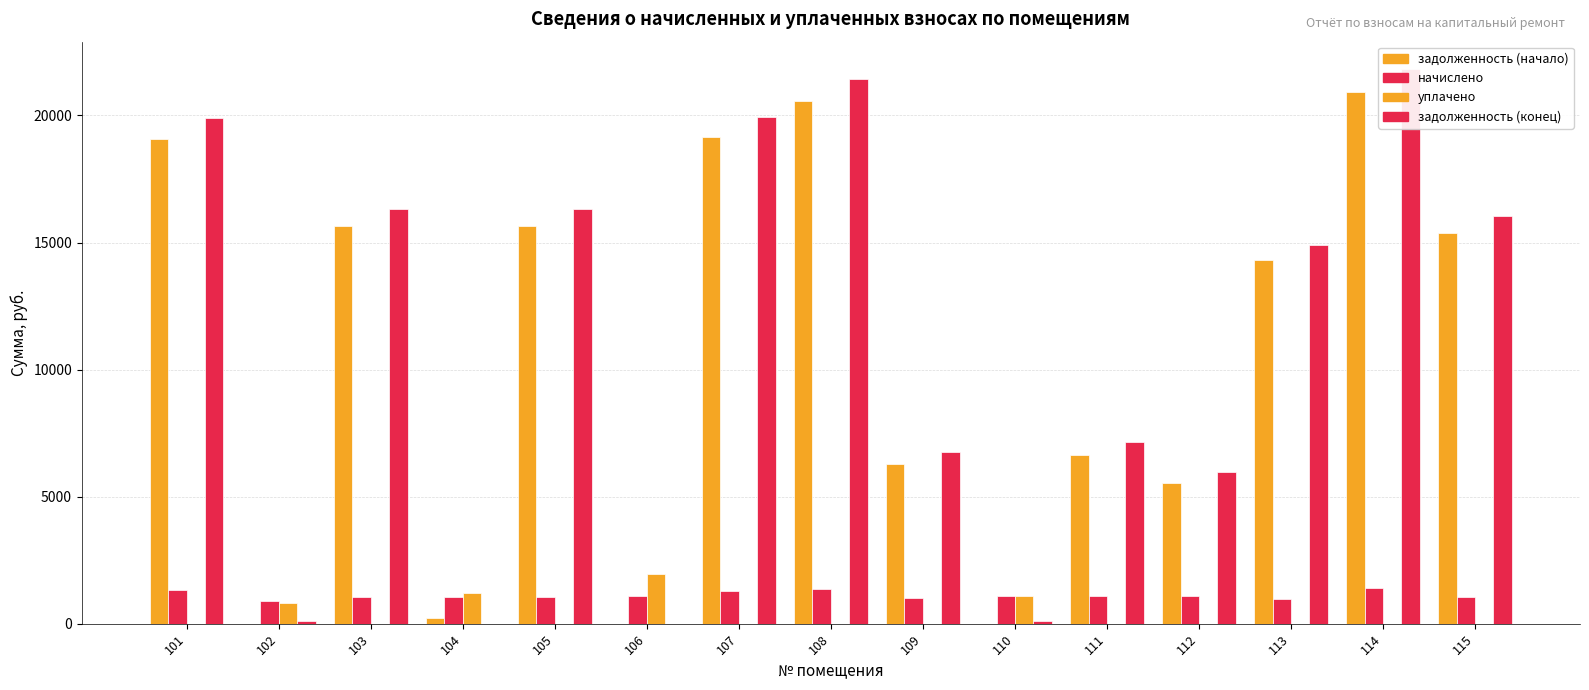

Which has a higher value, 107 or 115?

107